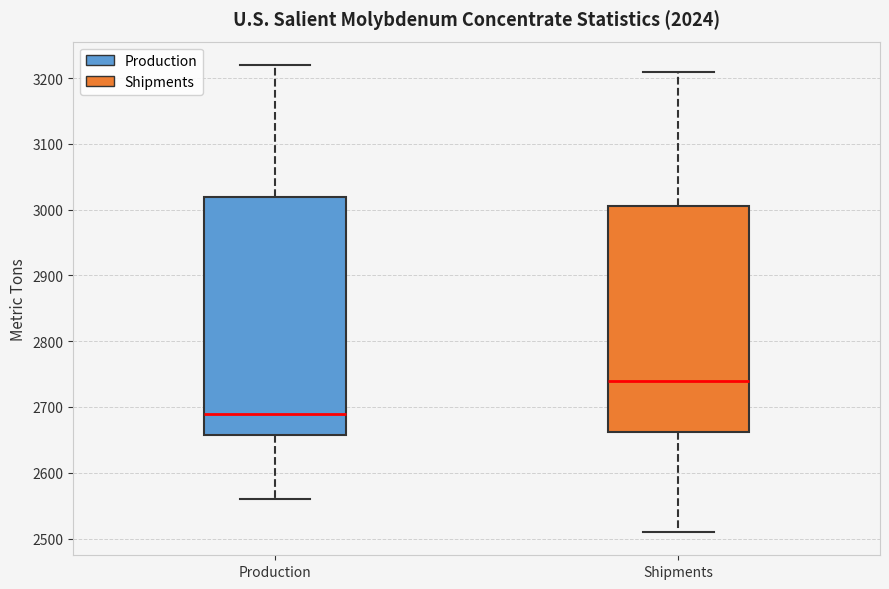

Where does the upper whisker of the box for Shipments end on the y-axis? The values are not printed on the chart, so give them approximately, as read against the axis.

3210